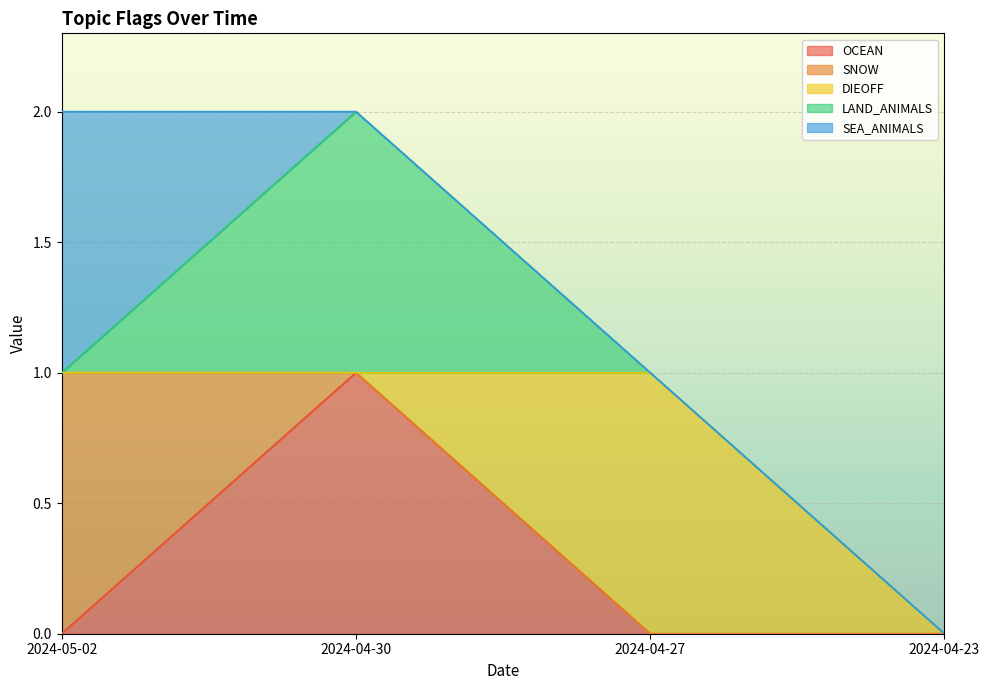

Reading left to right, transcribe all the data shown in this chart.

OCEAN: 0	1	0	0
SNOW: 1	0	0	0
DIEOFF: 0	0	1	0
LAND_ANIMALS: 0	1	0	0
SEA_ANIMALS: 1	0	0	0